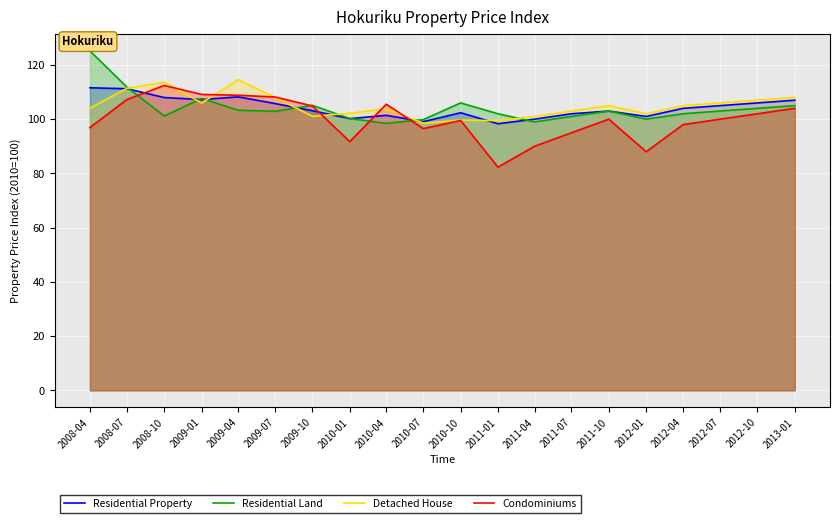

Between 2009-04 and 2011-01, which is larger?

2009-04